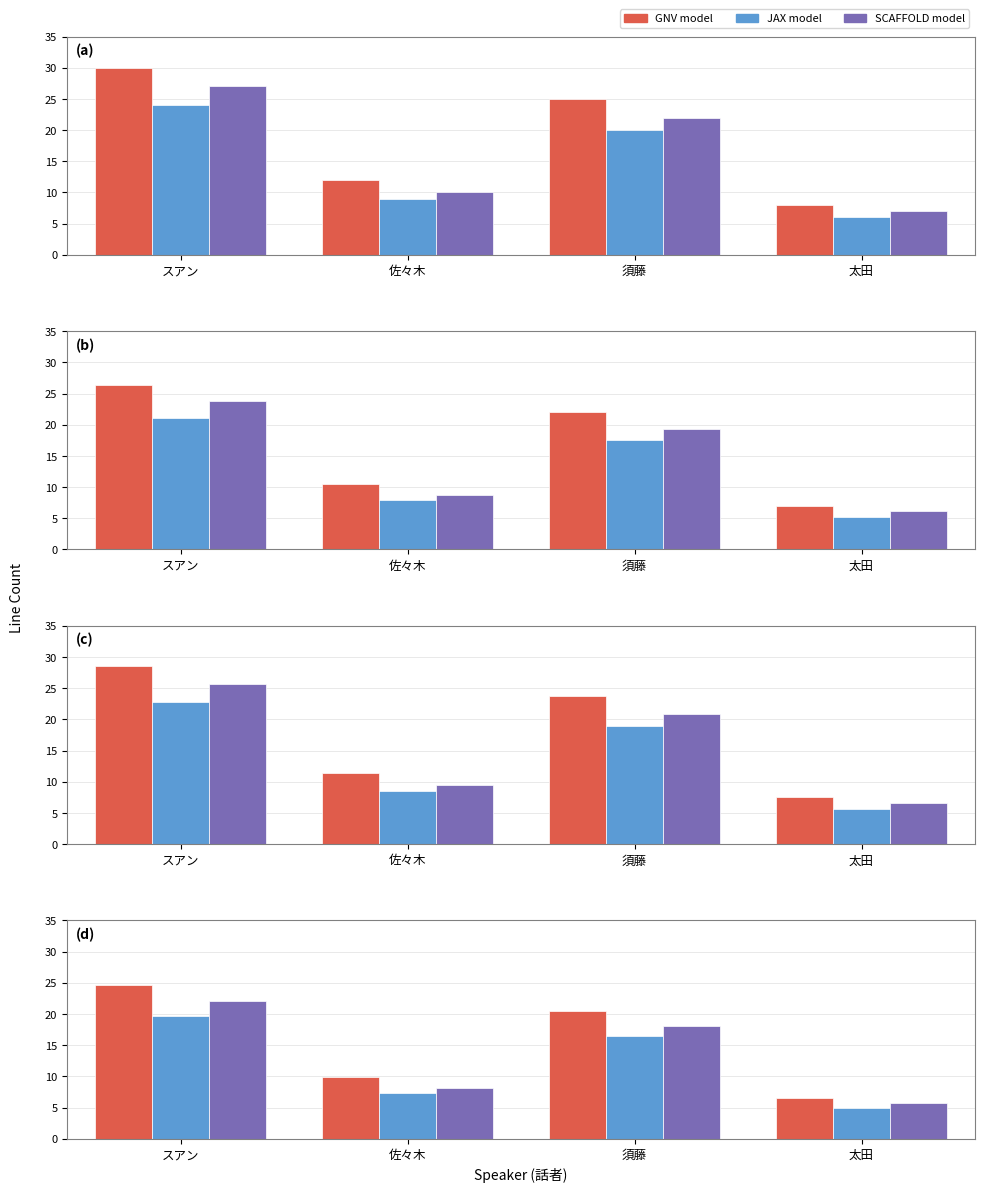

Which label corresponds to the smallest value in the chart?

太田